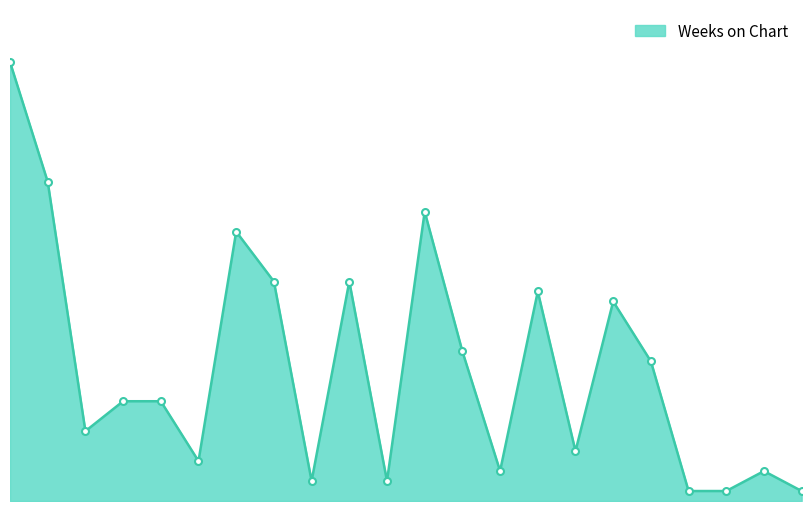

Does the chart have visible grid lines?

No